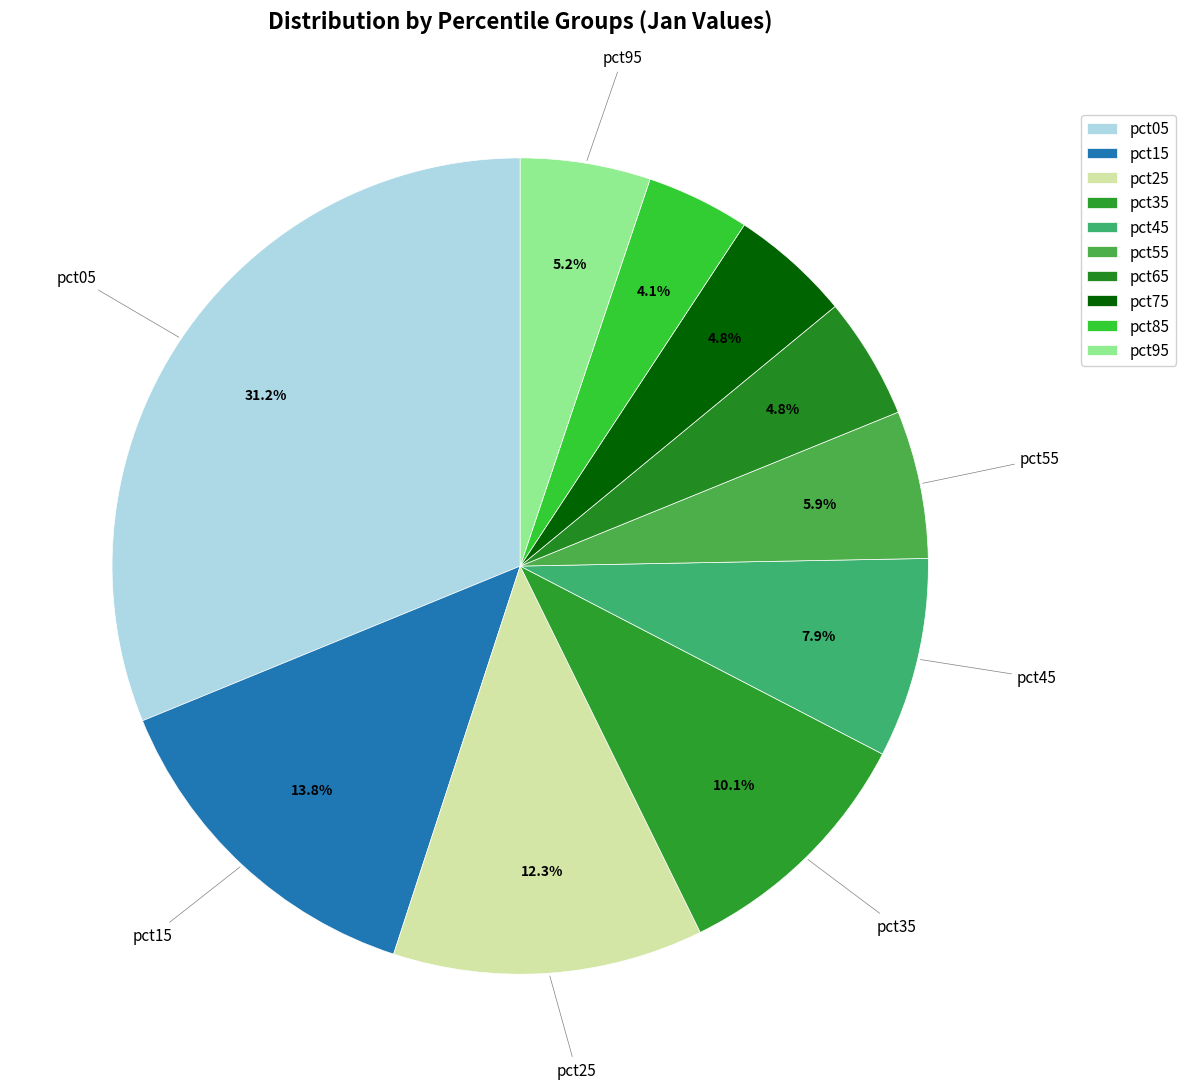

To the nearest percent, what is the difference between the pct15 and pct45 slice percentages?

6%